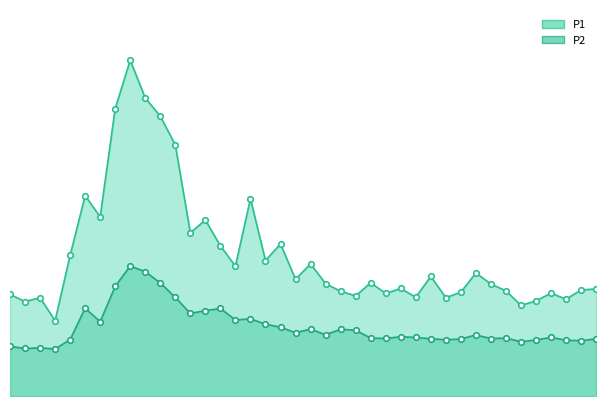

Count the number of data series in this chart.

2